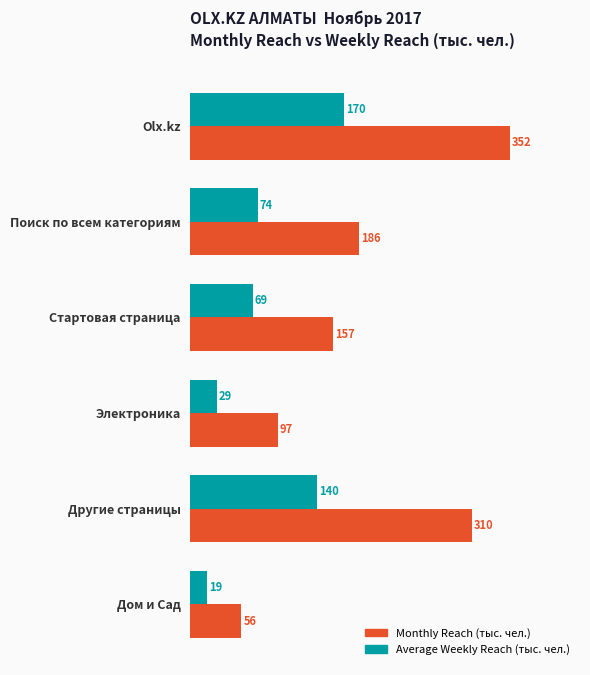

List the series in order of their overall mean, highest first.

Monthly Reach (тыс. чел.), Average Weekly Reach (тыс. чел.)